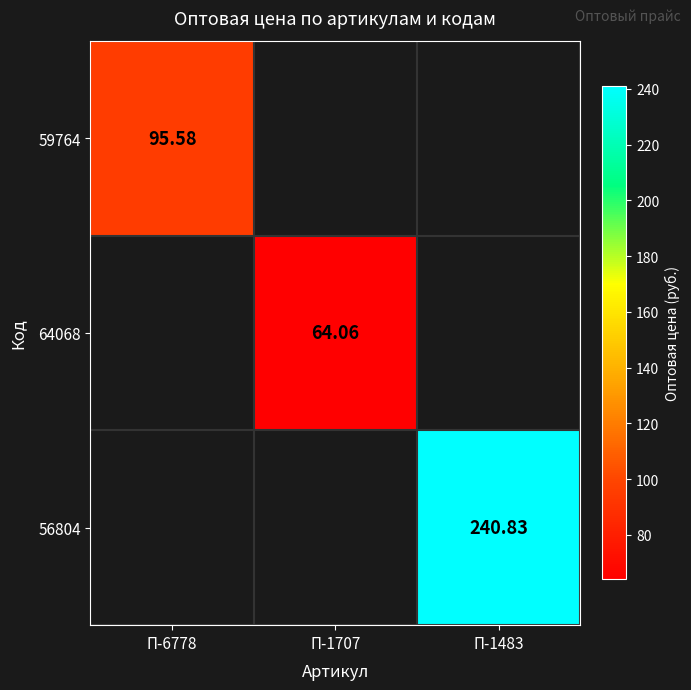

Count the number of categories in the chart.

3